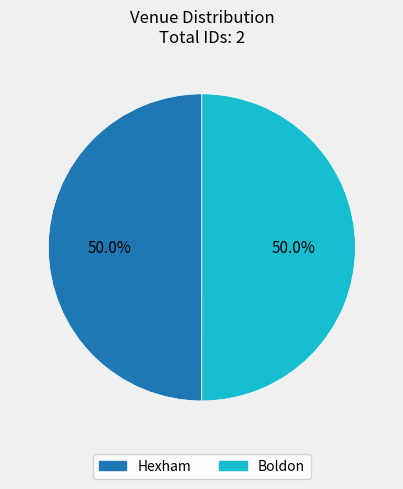

Approximately how many times larger is the value at Hexham compared to Boldon?

1.0